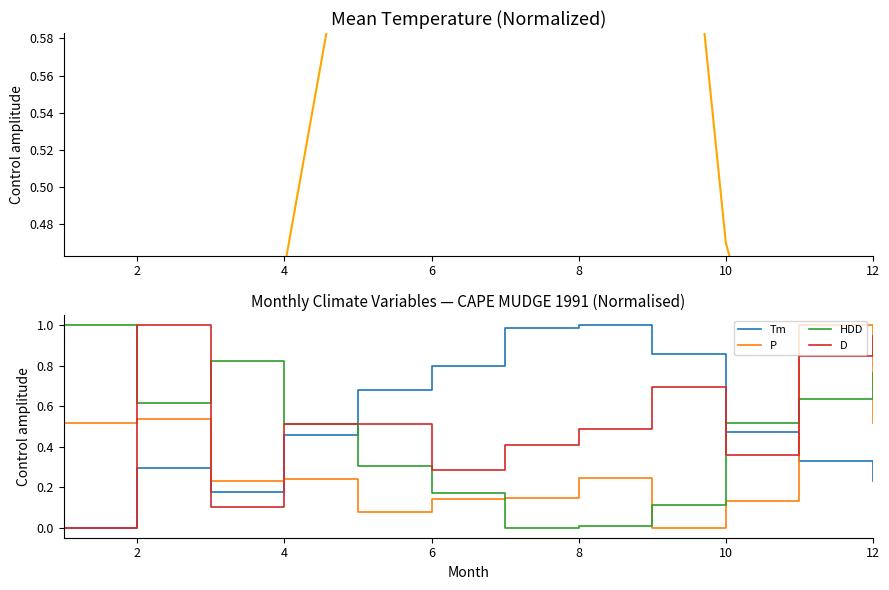

How many intersections are there between Tm and D?

4